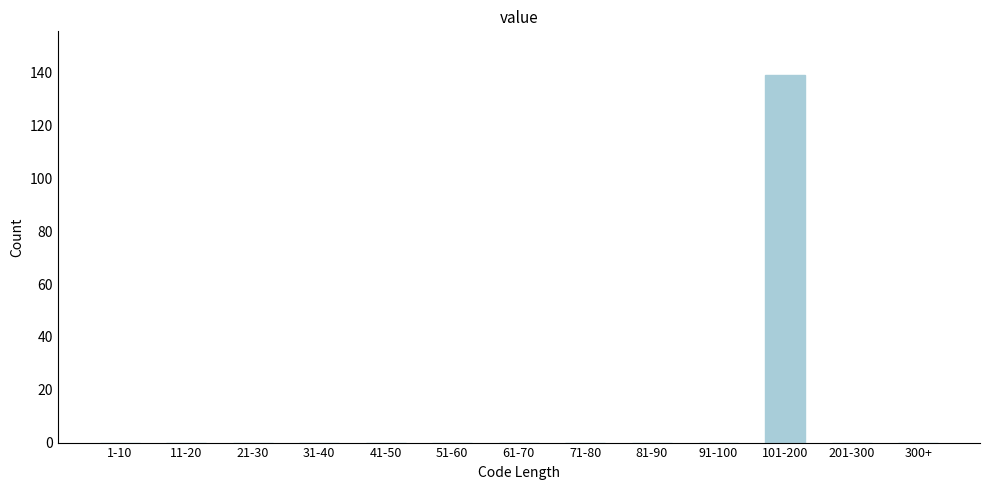

Reading left to right, what are all the values shown in this chart?

1-10=0	11-20=0	21-30=0	31-40=0	41-50=0	51-60=0	61-70=0	71-80=0	81-90=0	91-100=0	101-200=139	201-300=0	300+=0